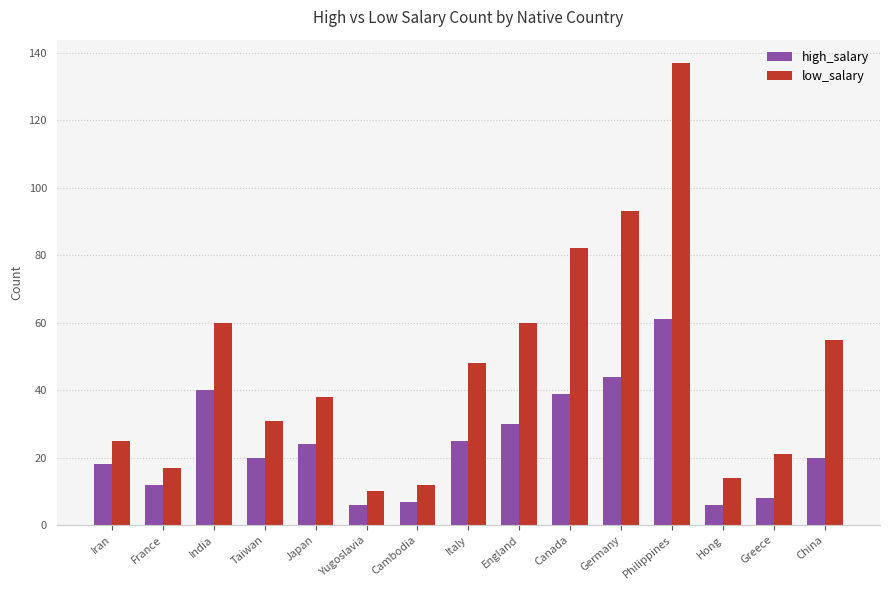

Rank the series by their maximum value, from highest to lowest.

low_salary, high_salary